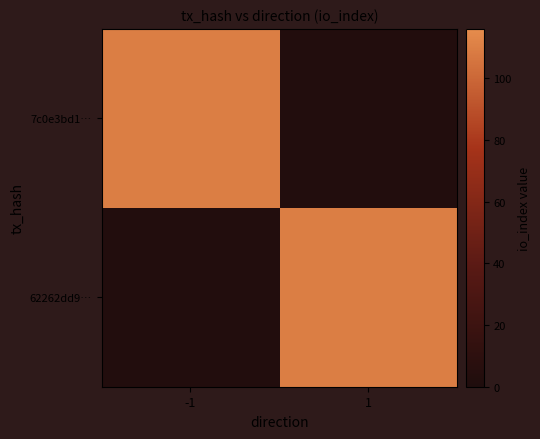

At -1, list the series in order from smallest to largest.

62262dd9…, 7c0e3bd1…